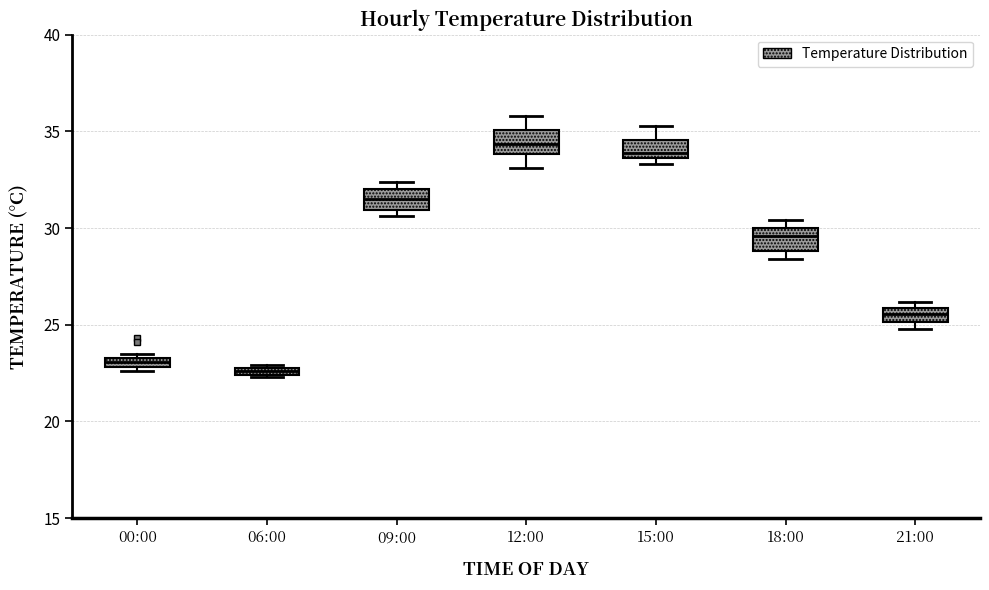

Where does the median line of the box for 15:00 sit on the y-axis? The values are not printed on the chart, so give them approximately, as read against the axis.

34.0